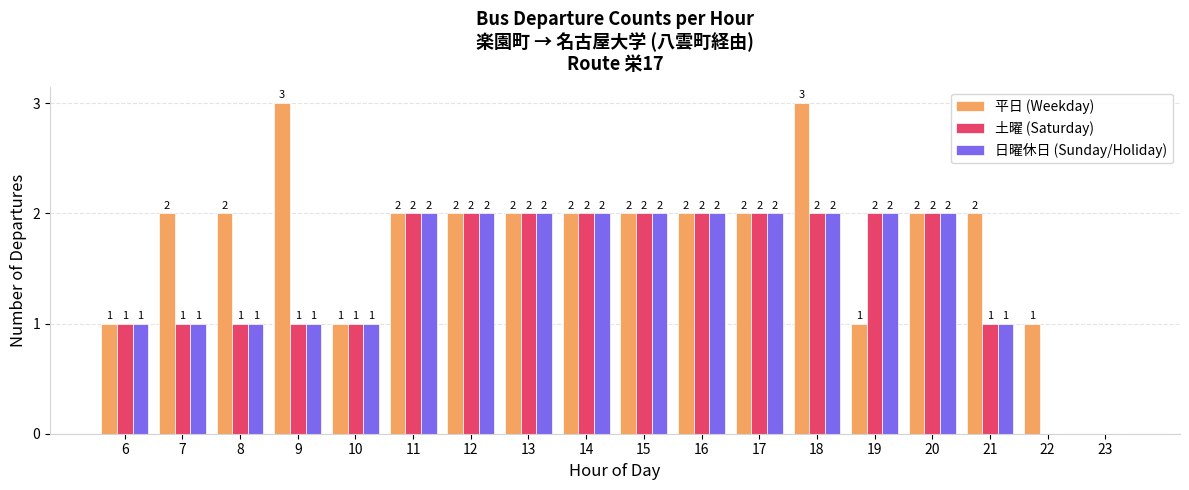

Which series has the largest total across all categories?

平日 (Weekday)